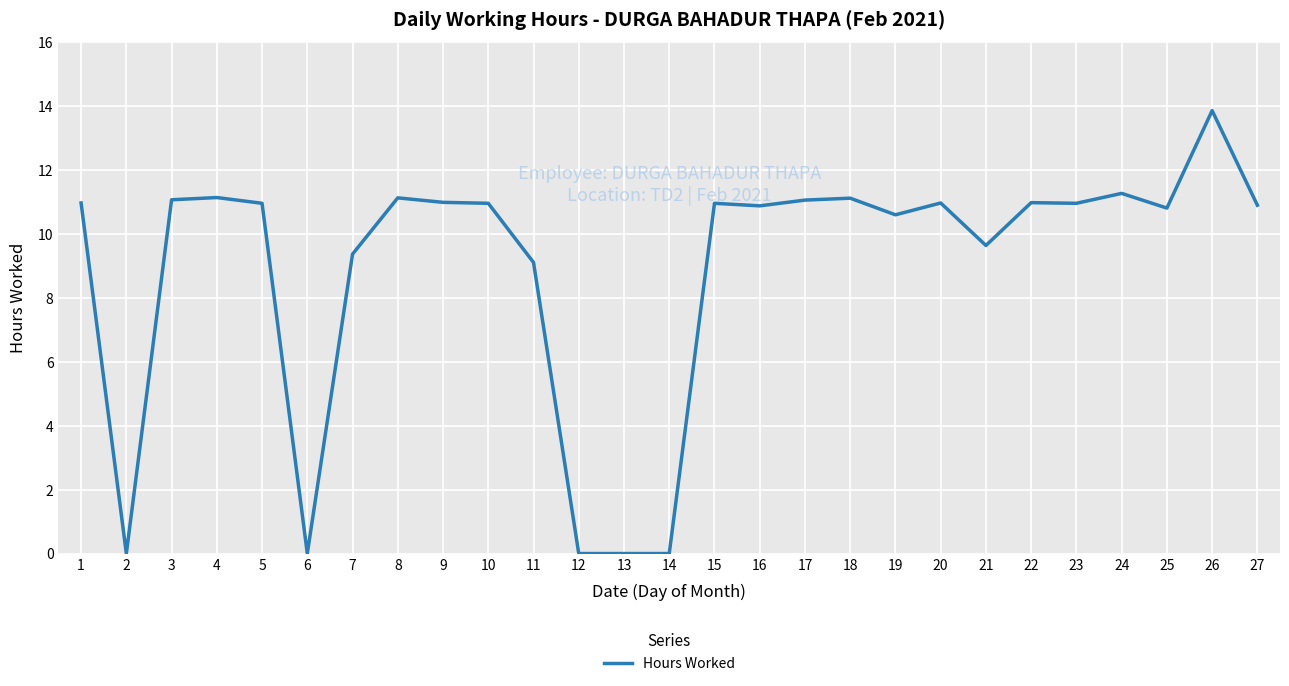

Which label corresponds to the largest value in the chart?

26